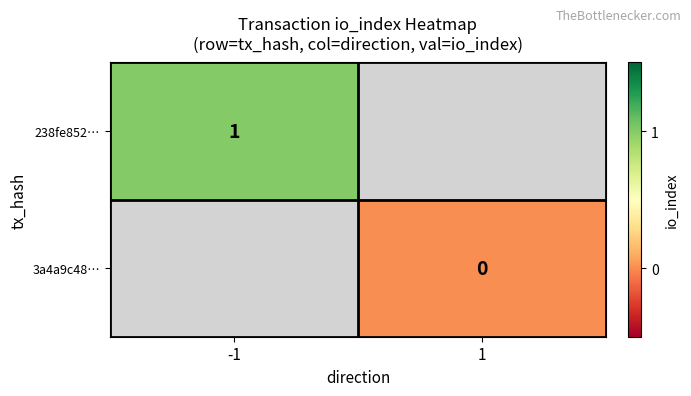

The value of 238fe852… at -1 is 0. True or false?

False